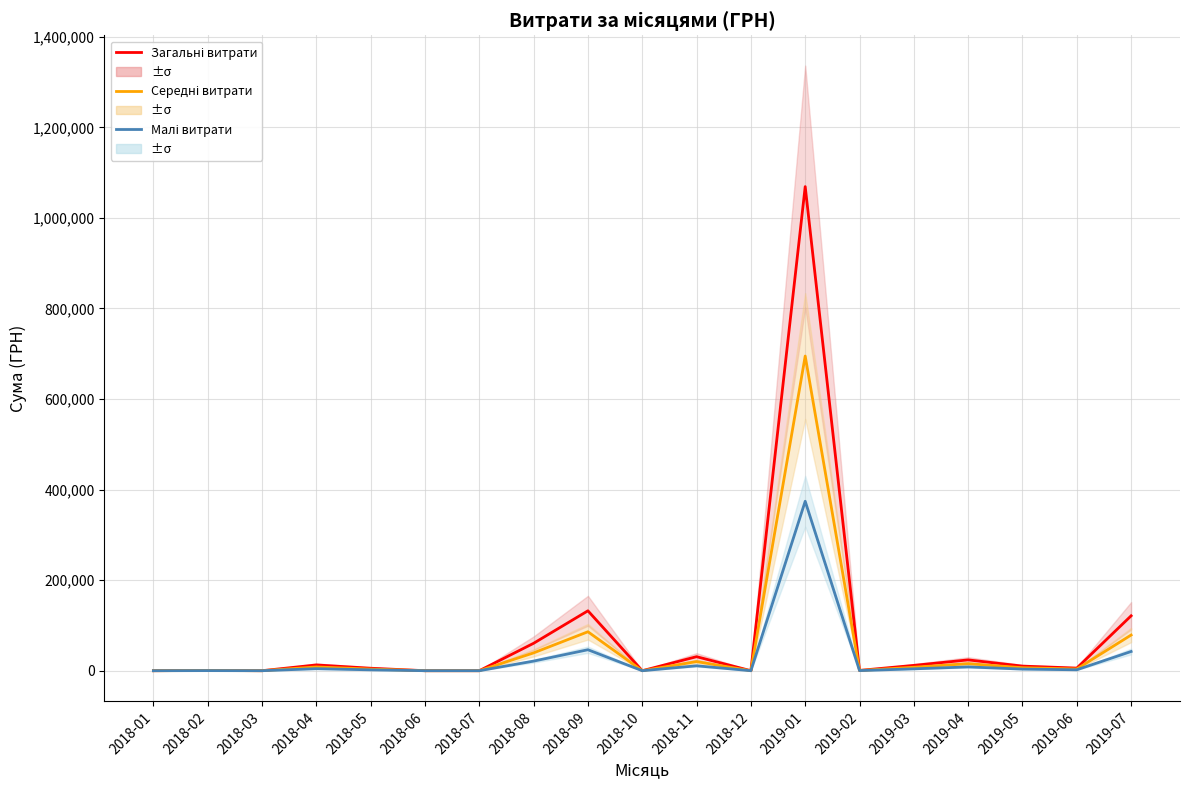

Is it true that Малі витрати equals 0.0 at 2018-07?

True